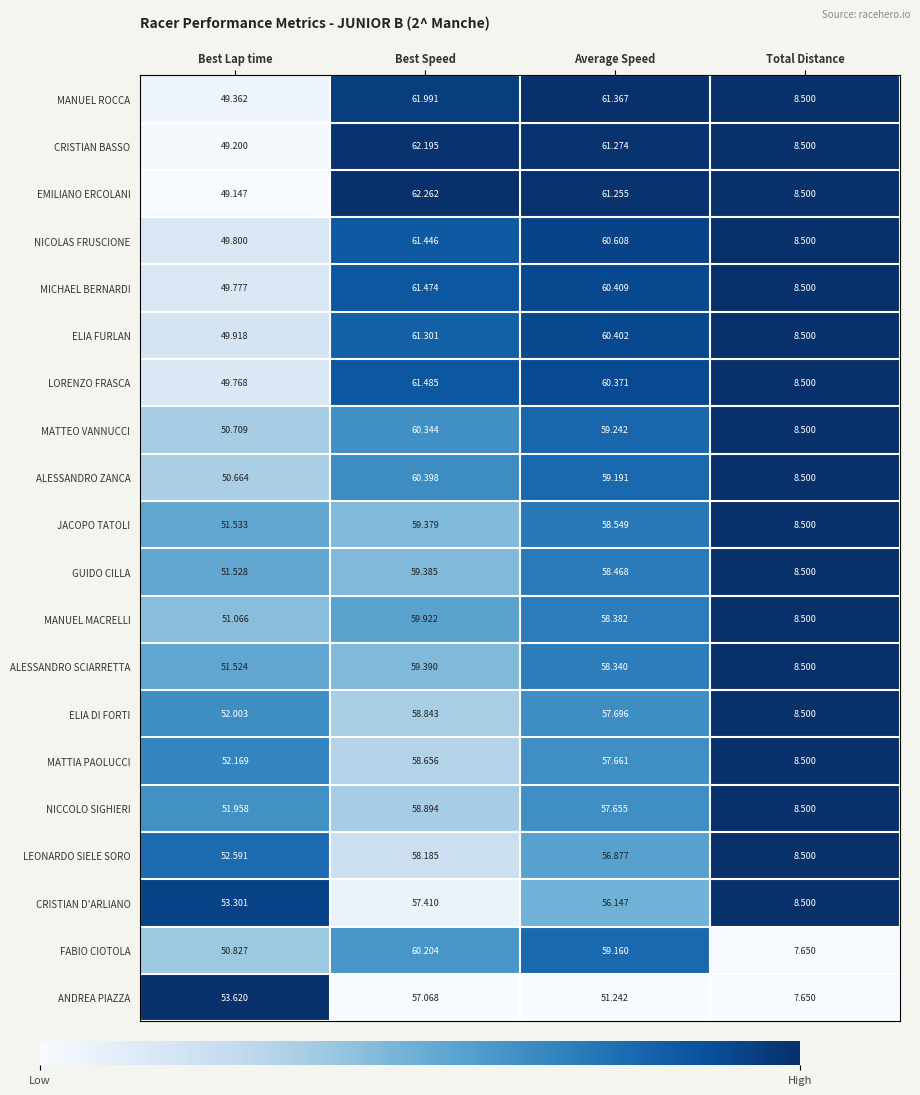

Which series has the largest total across all categories?

MANUEL ROCCA